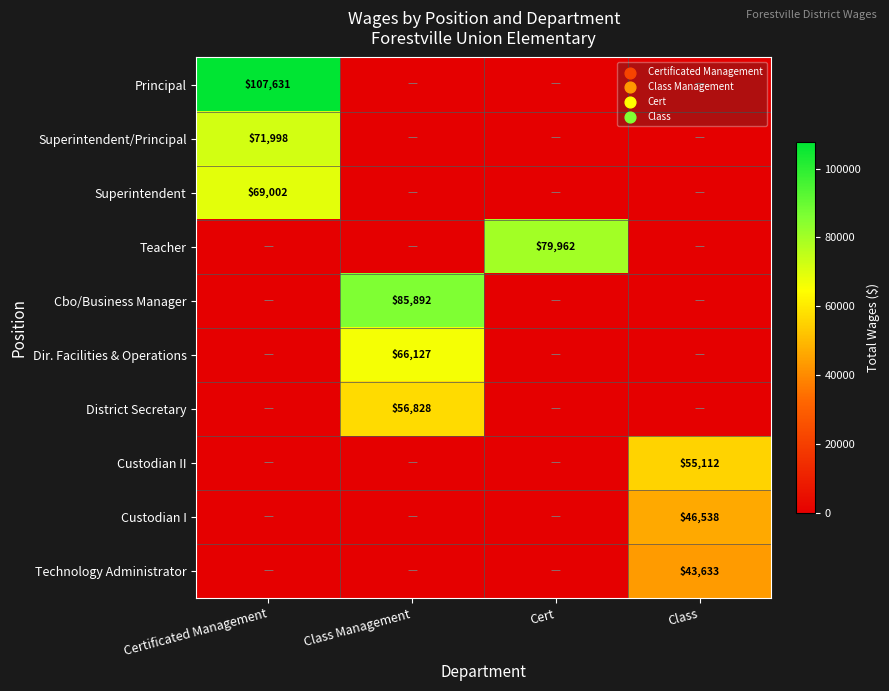

What is the difference between the highest and lowest values at Certificated Management?

107631